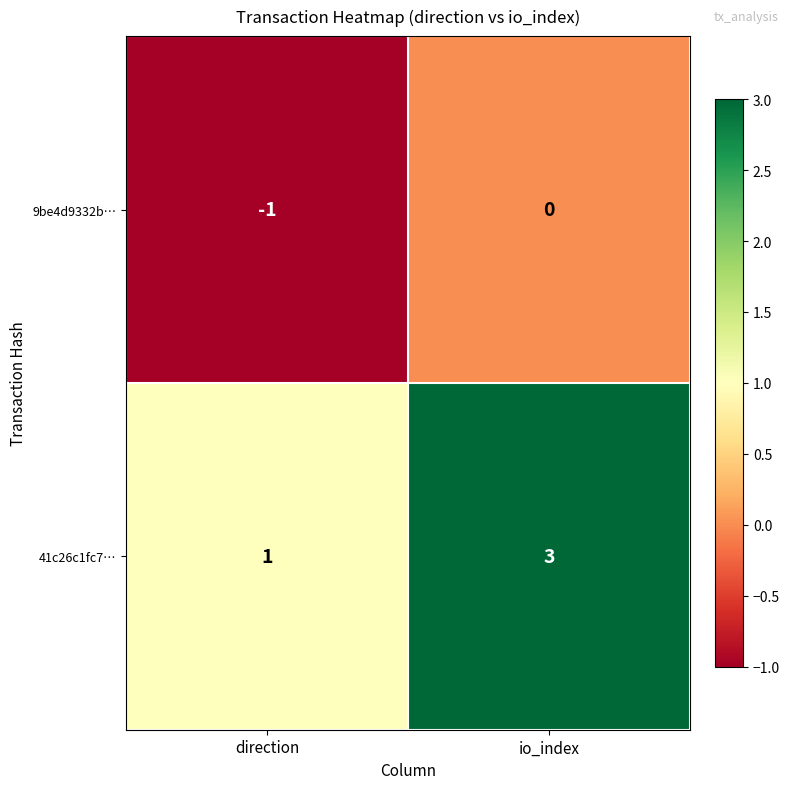

Which series changed the most between direction and io_index?

41c26c1fc7…